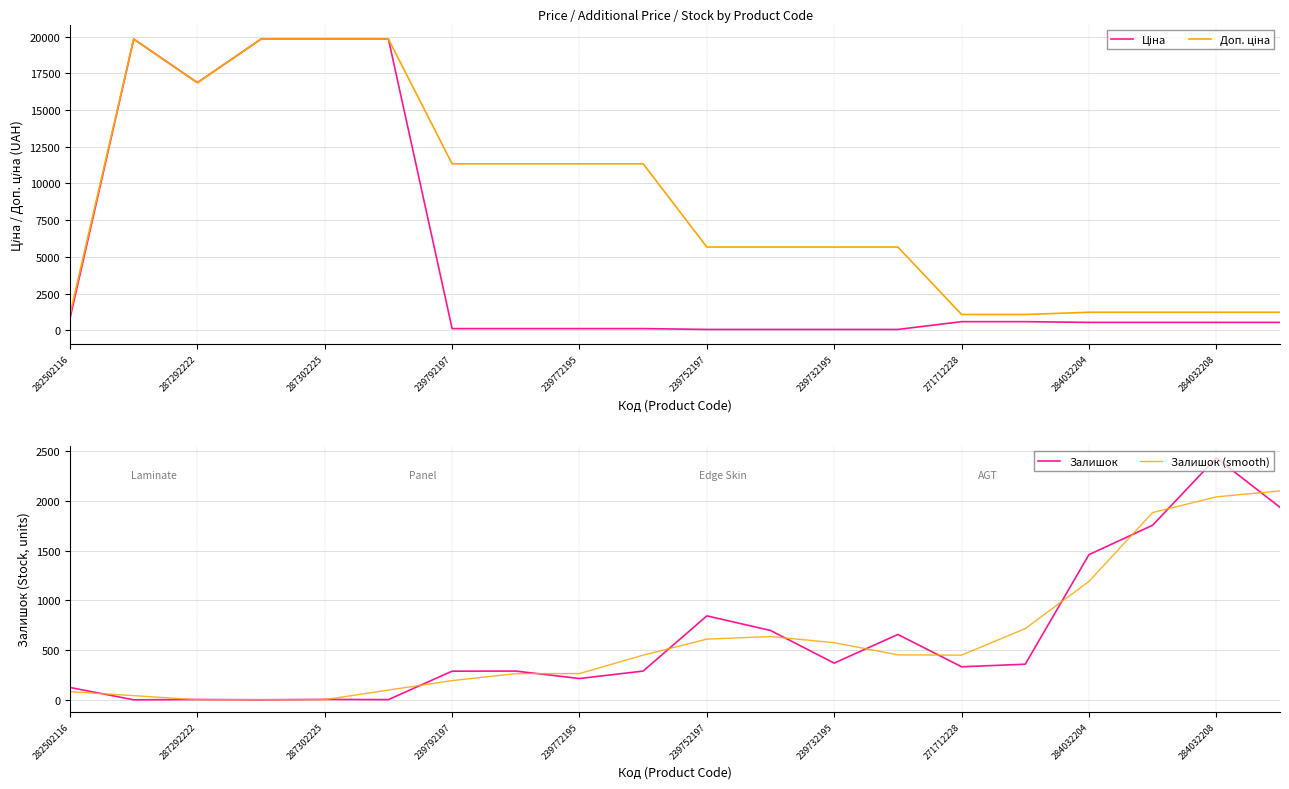

What is the highest value of the Залишок (smooth) series?

2101